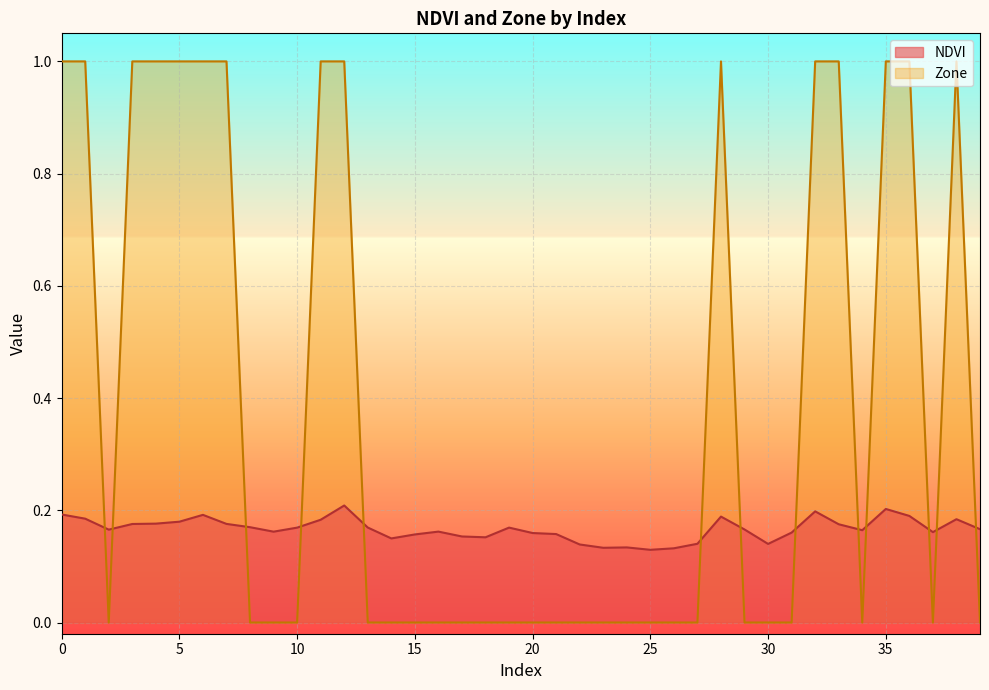

How many positive values does the Zone series have?

15